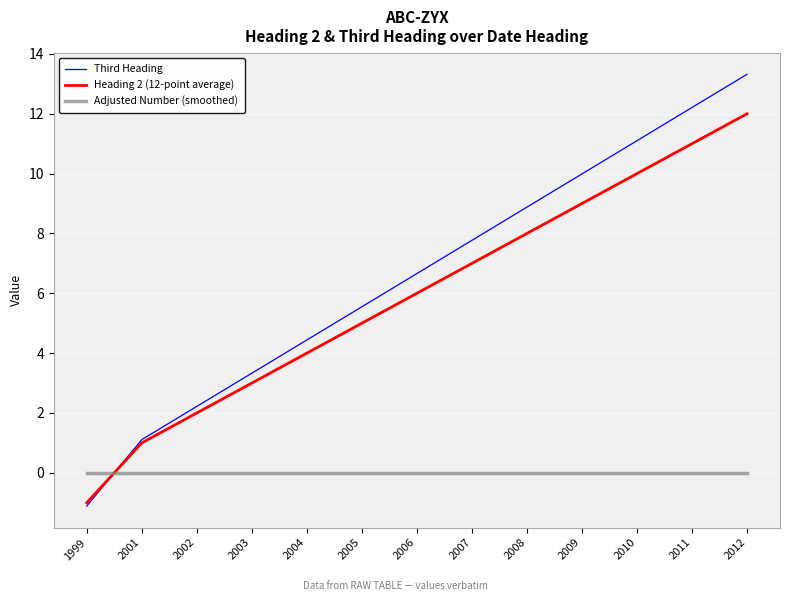

At which category is the sum across all series the highest?

2012